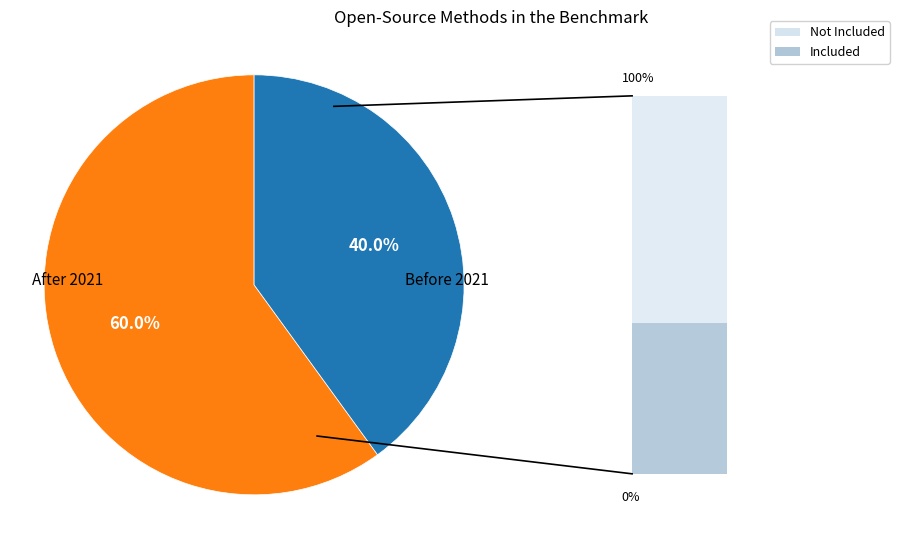

What is the smallest slice in the pie chart?

Before 2021